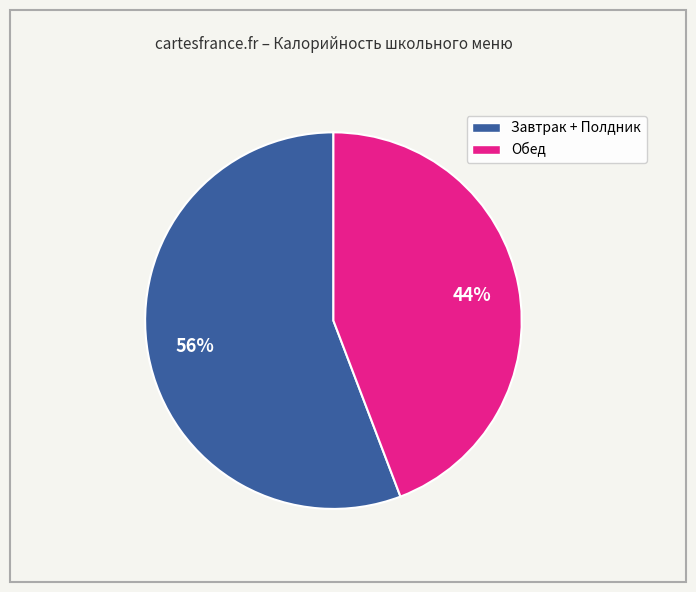

To the nearest percent, what is the difference between the largest and smallest slice percentages?

12%